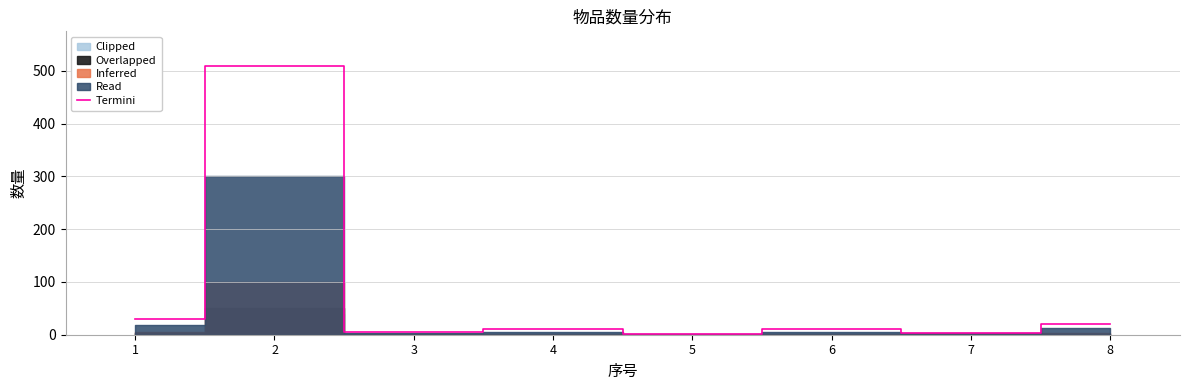

How many points are lower than both their immediate neighbors (excluding endpoints)?

3